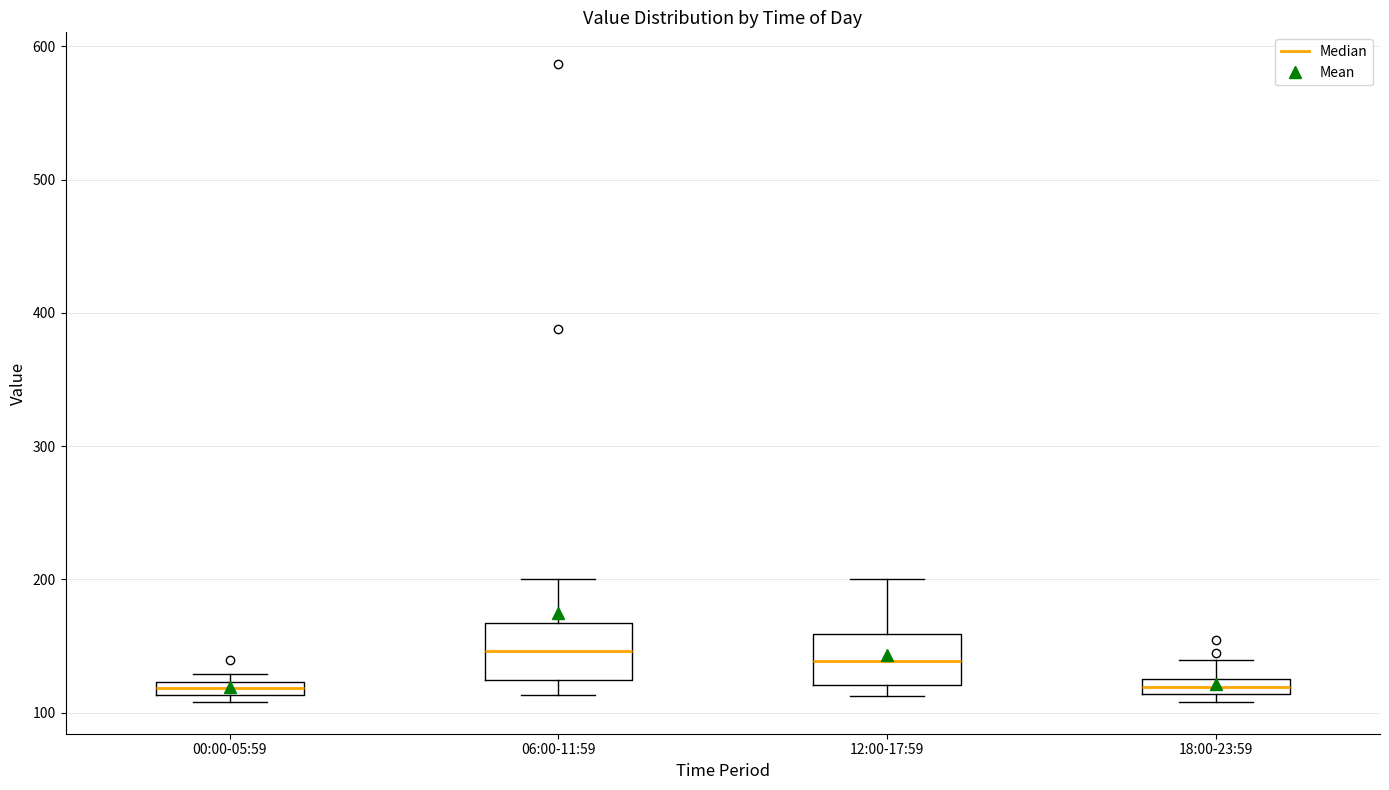

Where is the lower edge of the box for 00:00-05:59 on the y-axis? The values are not printed on the chart, so give them approximately, as read against the axis.

110